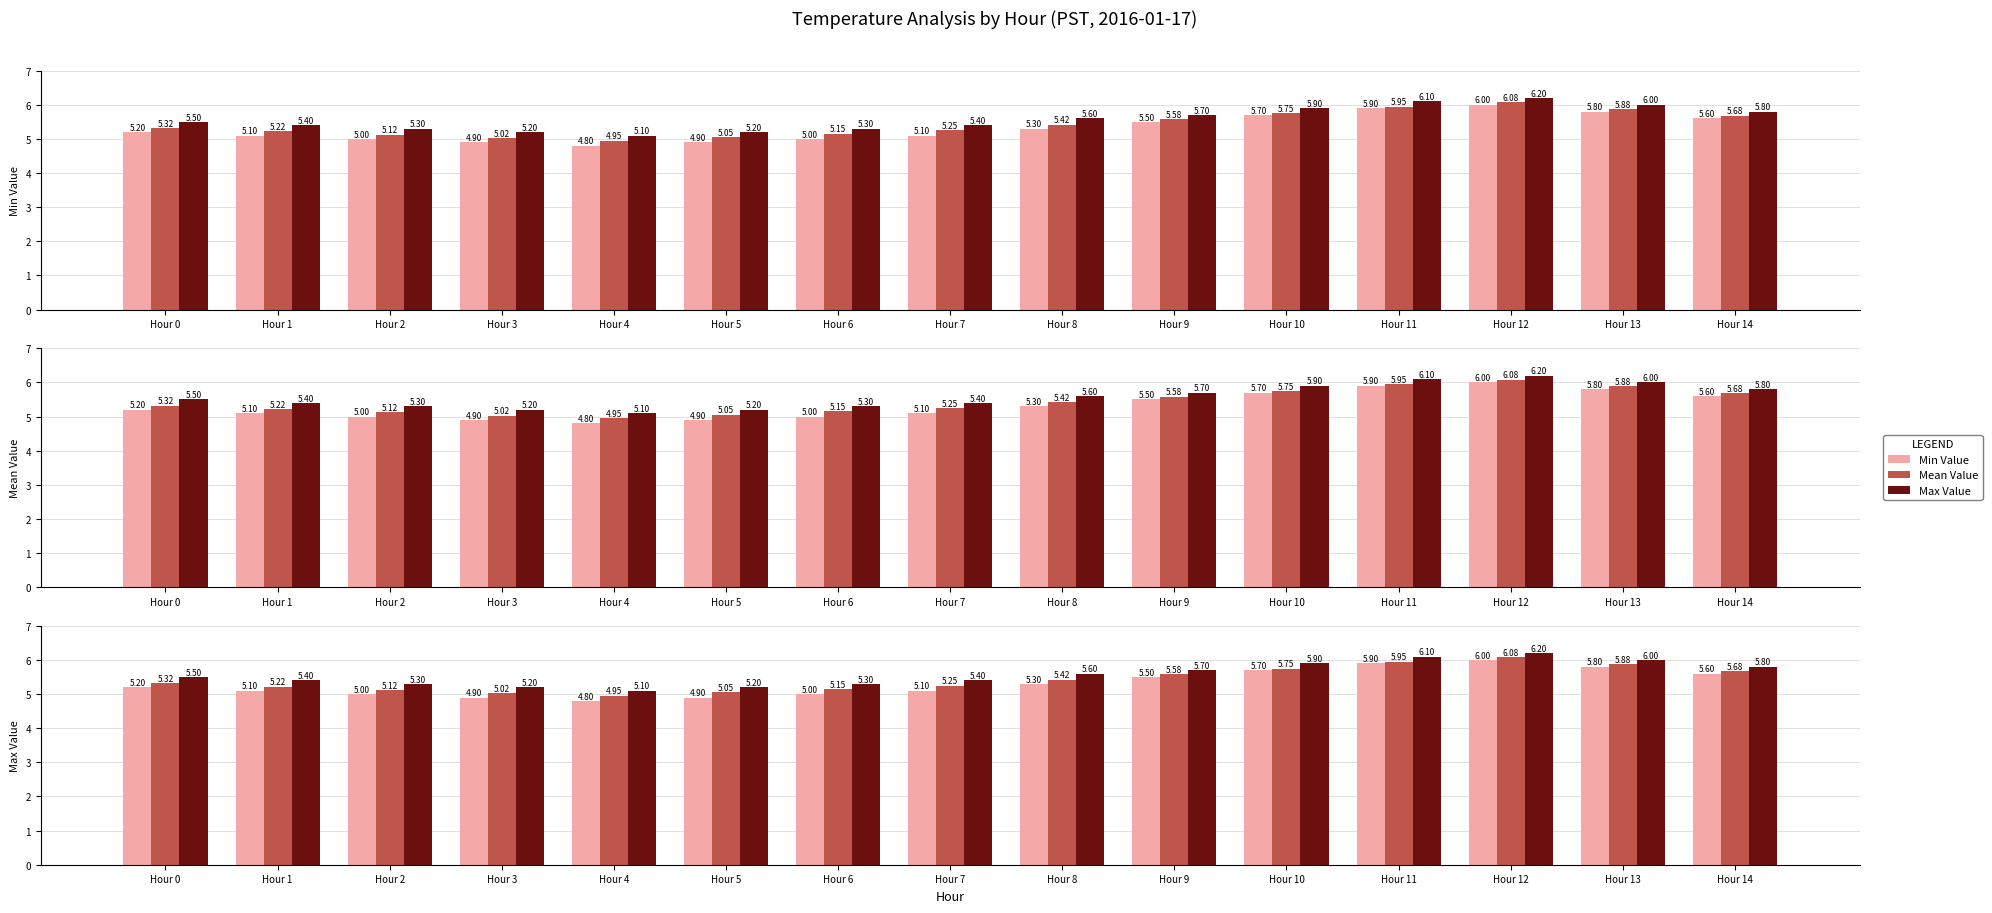

How many values in the Min Value series are below 5?

3